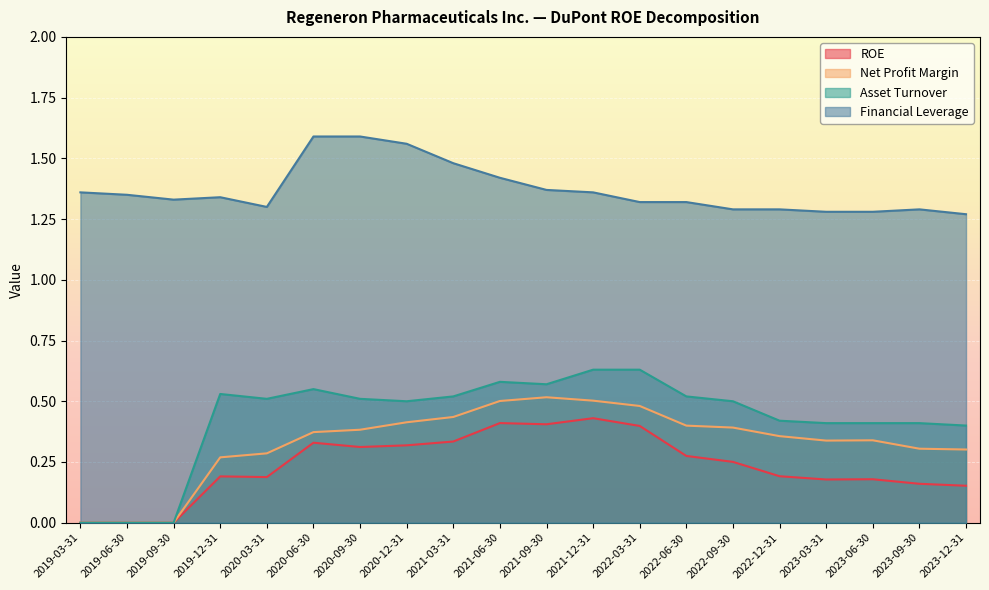

What is the difference between the second highest and second lowest values in the Asset Turnover series?

0.6